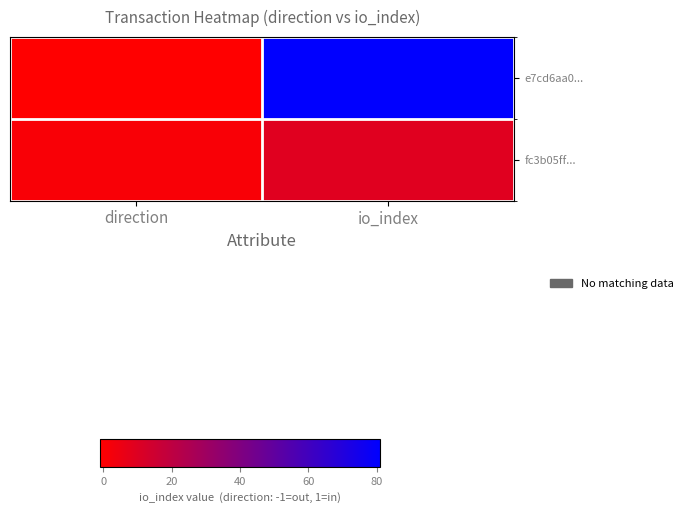

Which series has the widest spread of values?

e7cd6aa0...